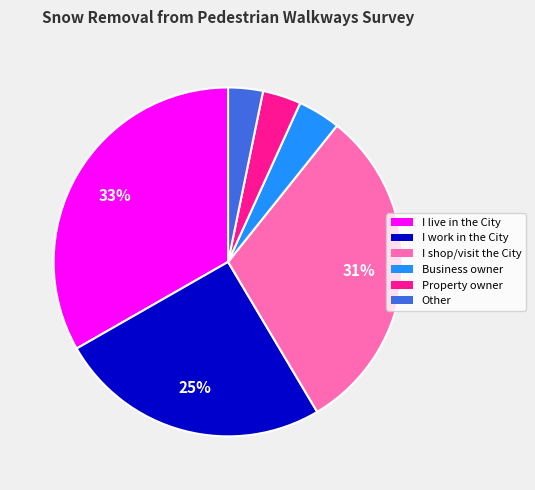

What is the largest slice in the pie chart?

I live in the City